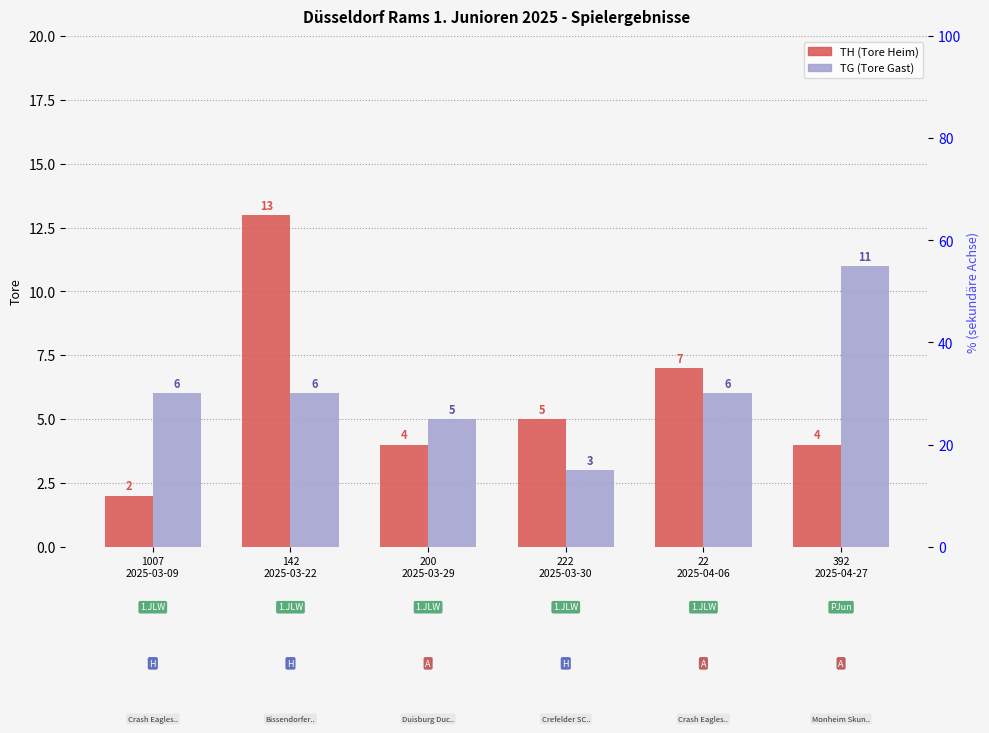

The value of TH (Tore Heim) at 1007
2025-03-09 is 3. True or false?

False